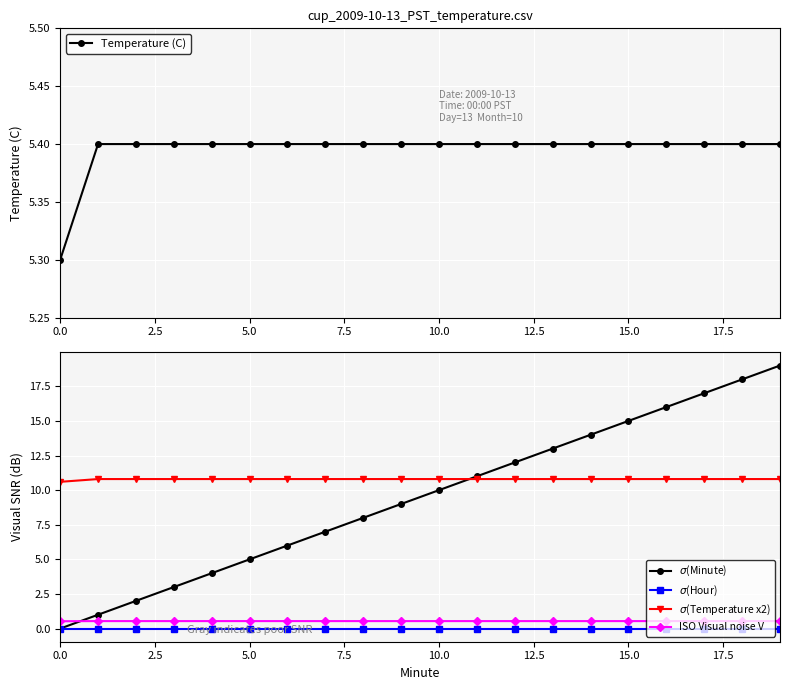

True or false: $\sigma$(Temperature x2) and ISO Visual noise V intersect in this chart.

False